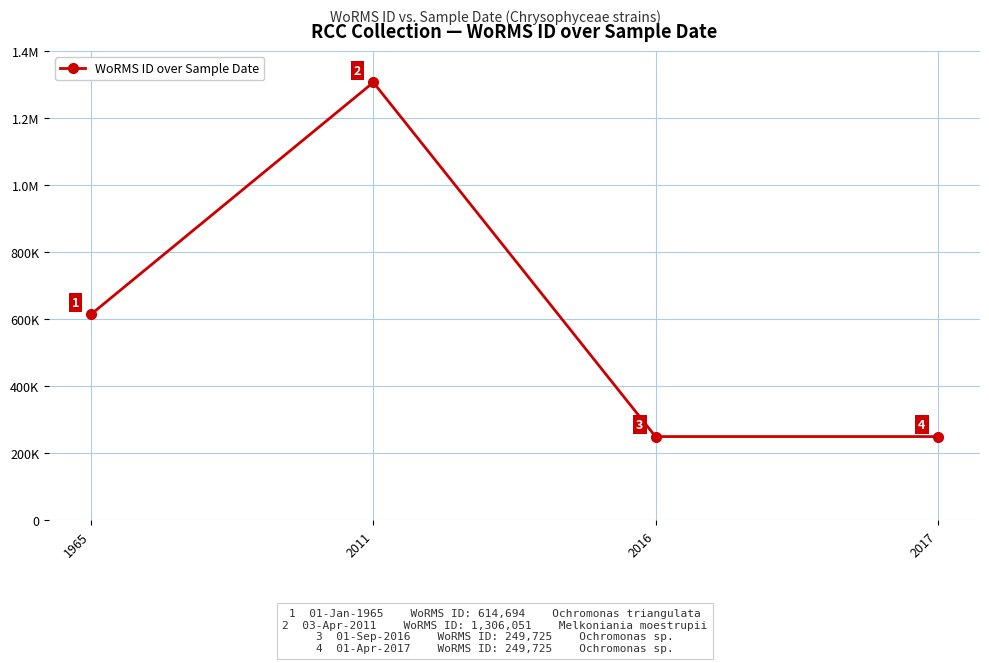

List the labels in order of value, smallest first.

2016, 2017, 1965, 2011